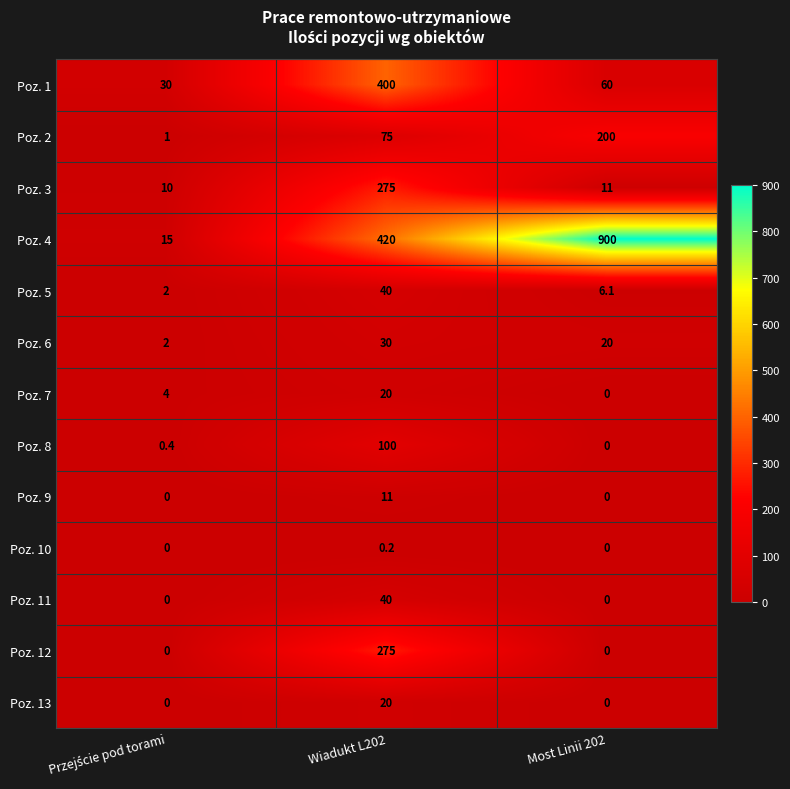

What is the difference between the maximum and minimum values in the Poz. 11 series?

40.0